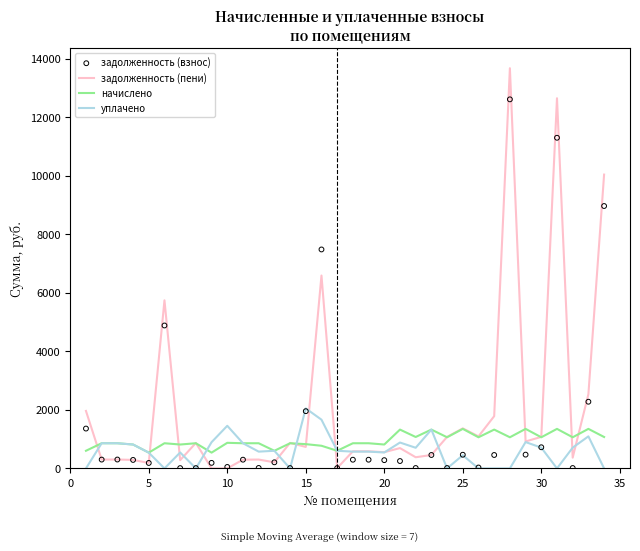

Which series has the largest Y range (max minus min)?

задолженность (пени)